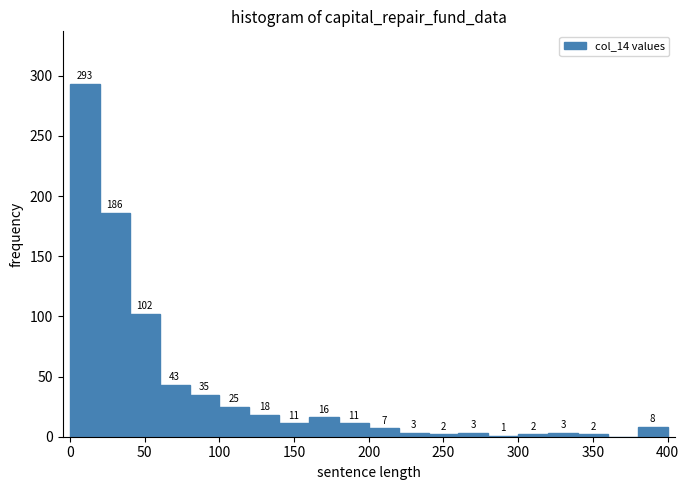

Which range on the x-axis has the tallest bar?

0 to 20